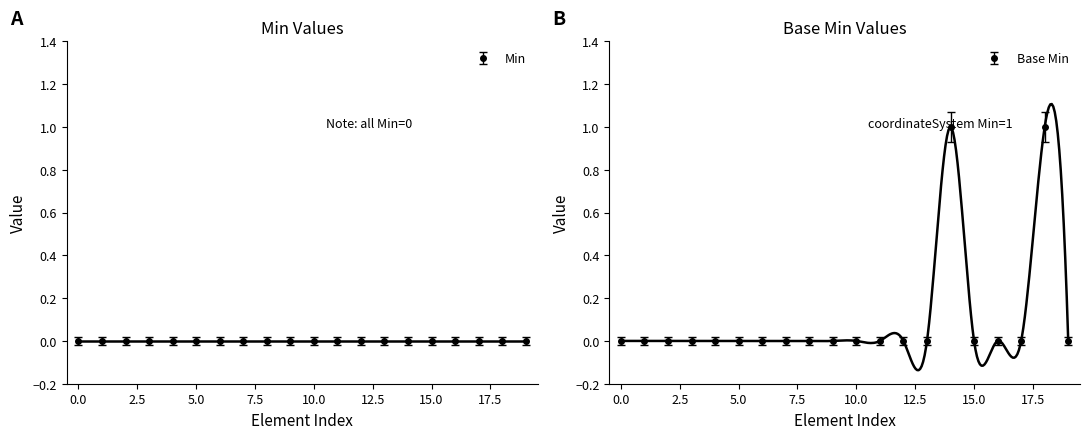

True or false: Base Min has more than 0 points higher than both neighbors.

True